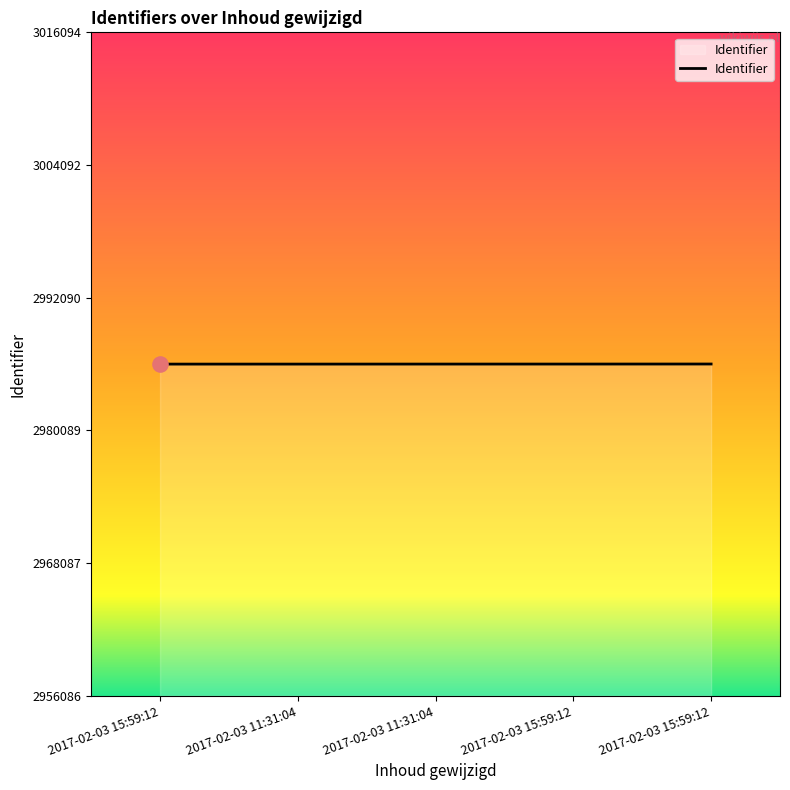

How many lines are shown in the chart?

1